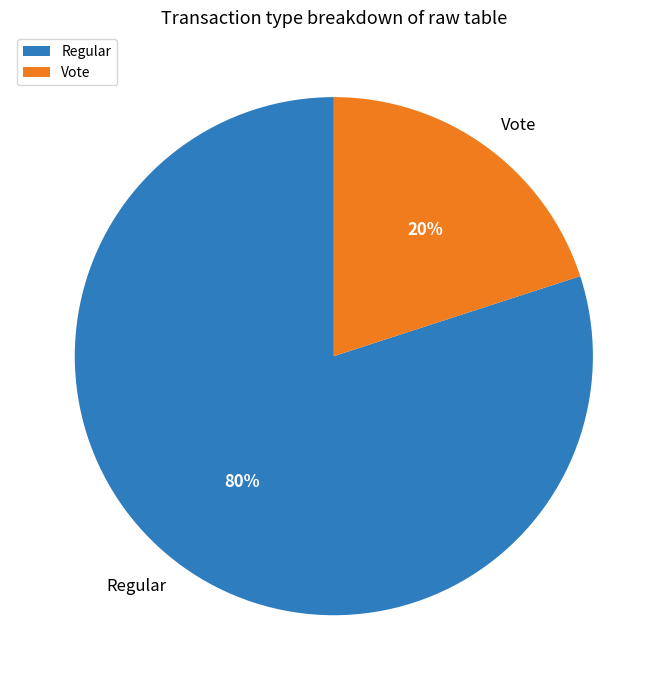

Do Vote and Regular together represent more than half of the pie?

Yes